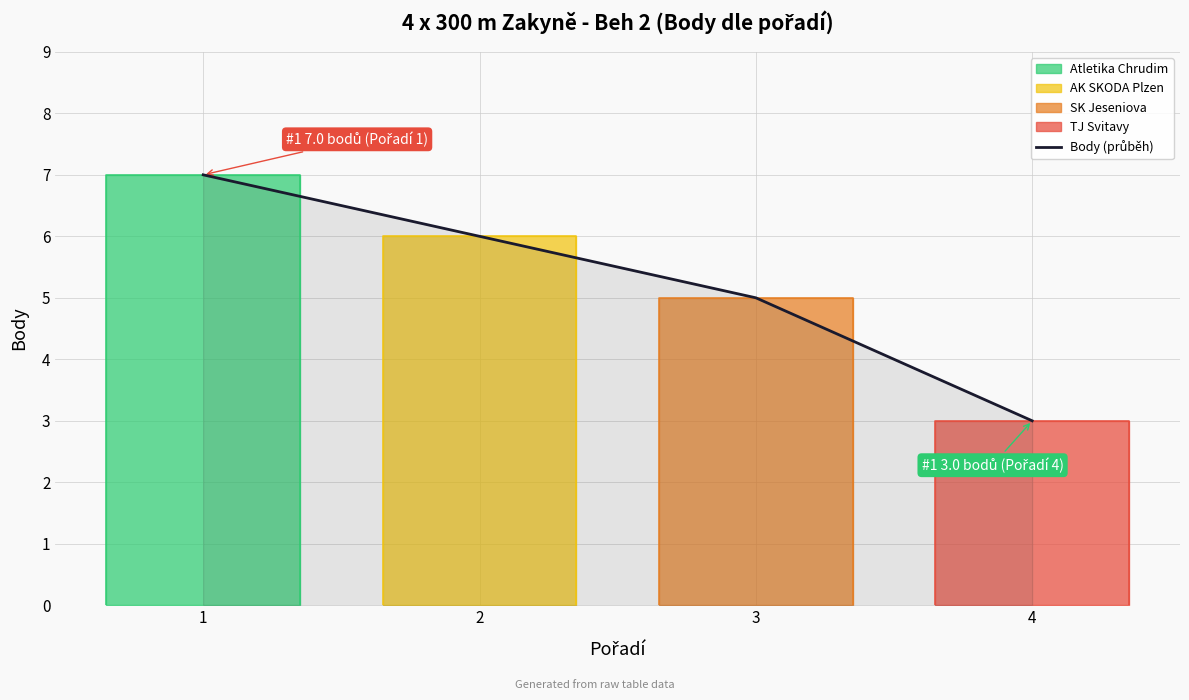

Is this an area chart (filled region under the line)?

No